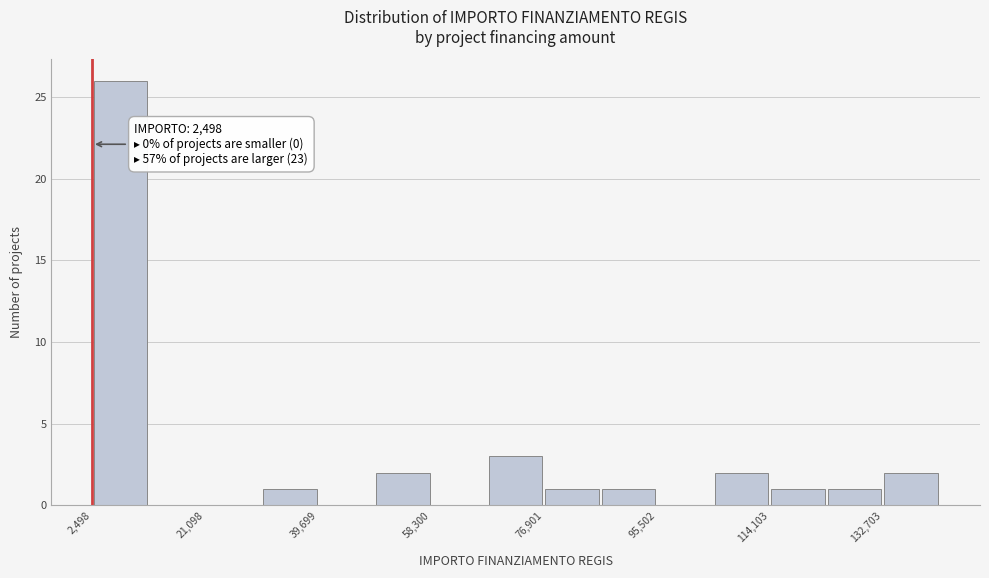

Over which range of the x-axis is the bar tallest?

2000 to 12000